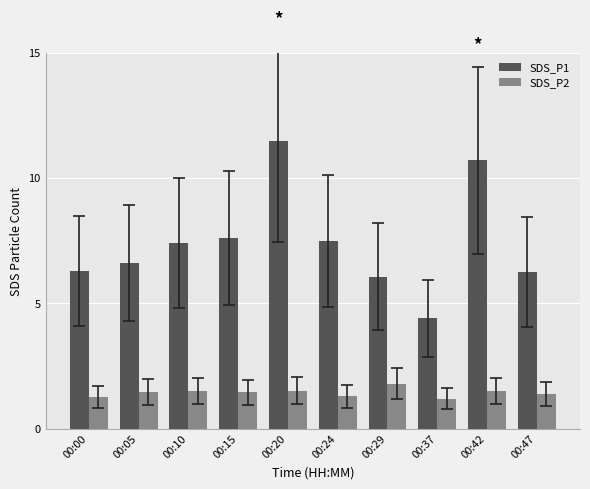

What is the sum of the SDS_P2 values at 00:37 and 00:05?

2.7